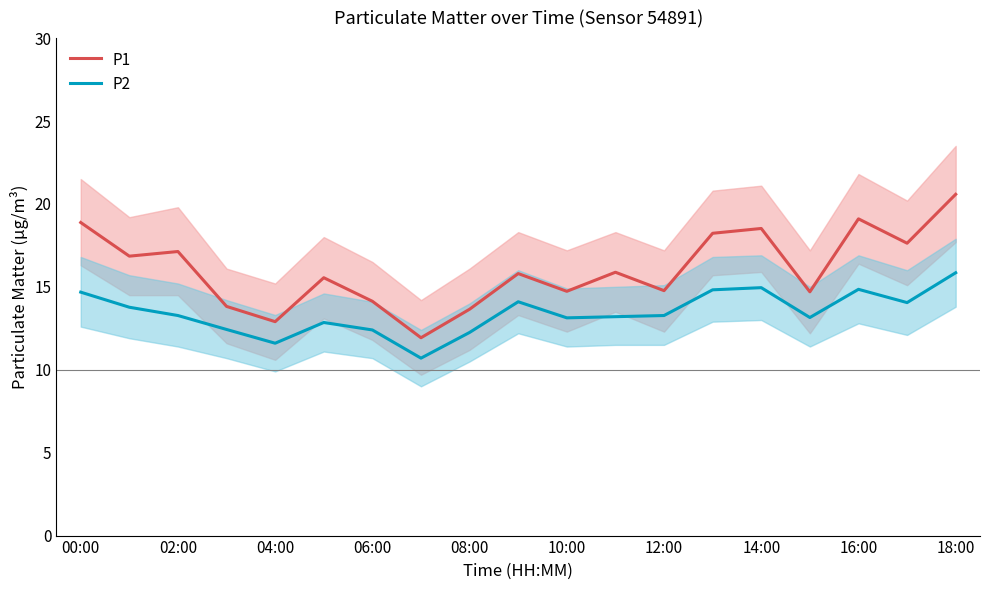

The P2 series shows 14.8 at 16:00. True or false?

True